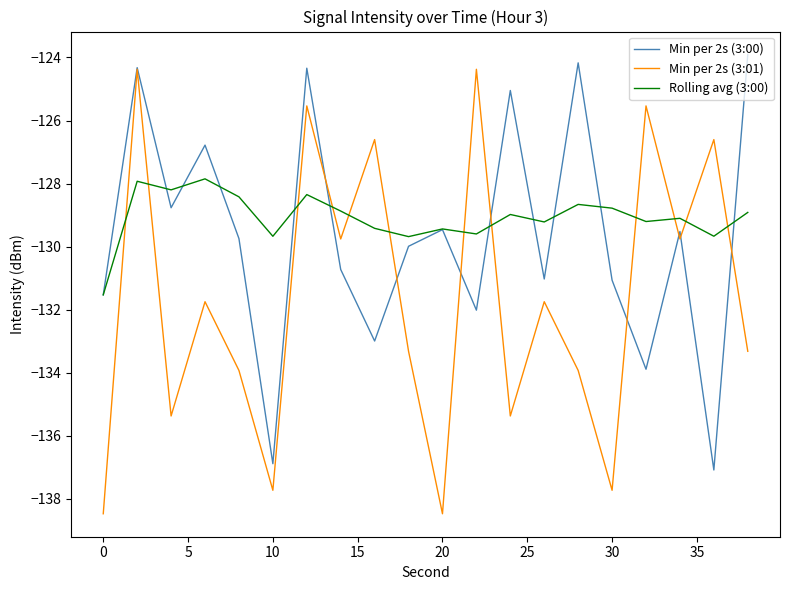

What is the lowest value of the Min per 2s (3:00) series?

-137.1